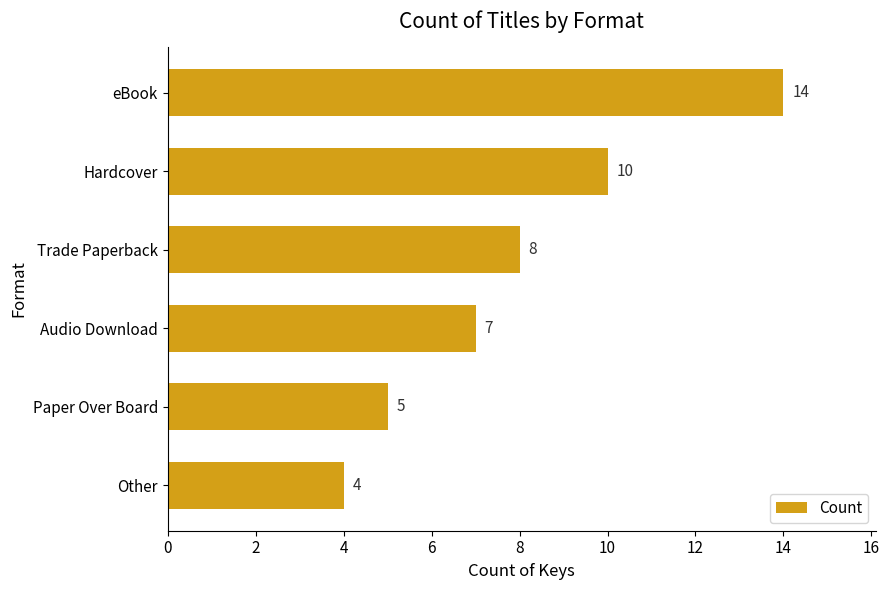

List the labels in order of value, largest first.

eBook, Hardcover, Trade Paperback, Audio Download, Paper Over Board, Other